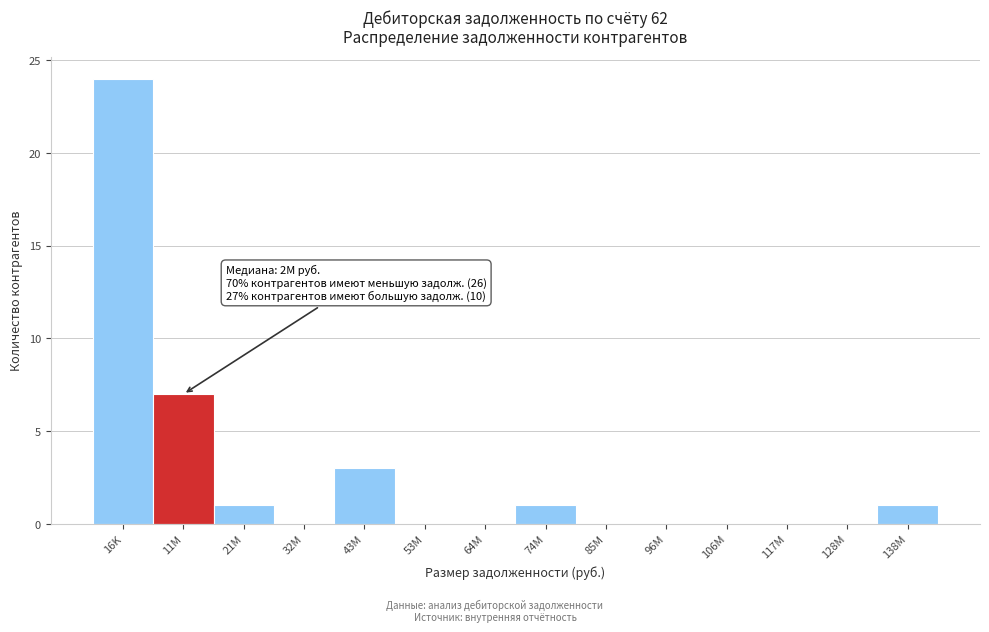

Reading left to right, what are all the values shown in this chart?

16K=24	11M=7	21M=1	32M=0	43M=3	53M=0	64M=0	74M=1	85M=0	96M=0	106M=0	117M=0	128M=0	138M=1